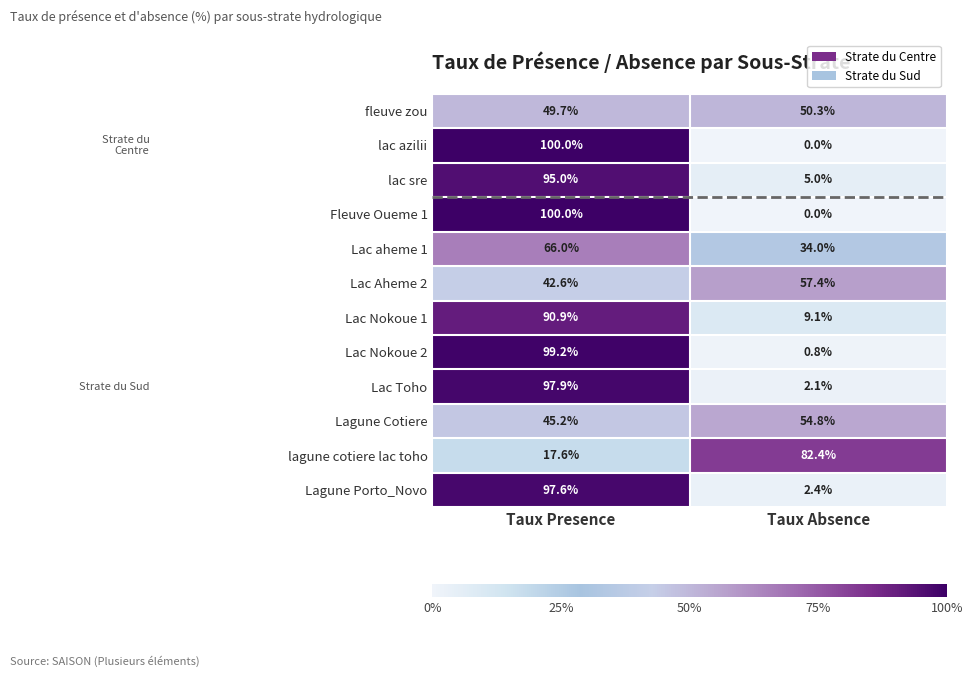

What is the spread (max minus min) of values at Taux Presence?

82.4